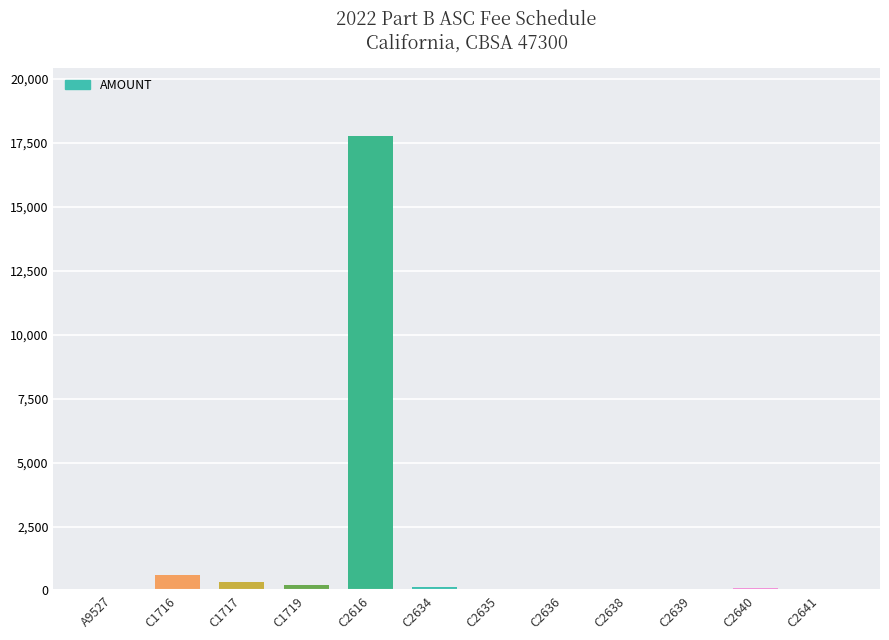

How many series are shown in this chart?

1